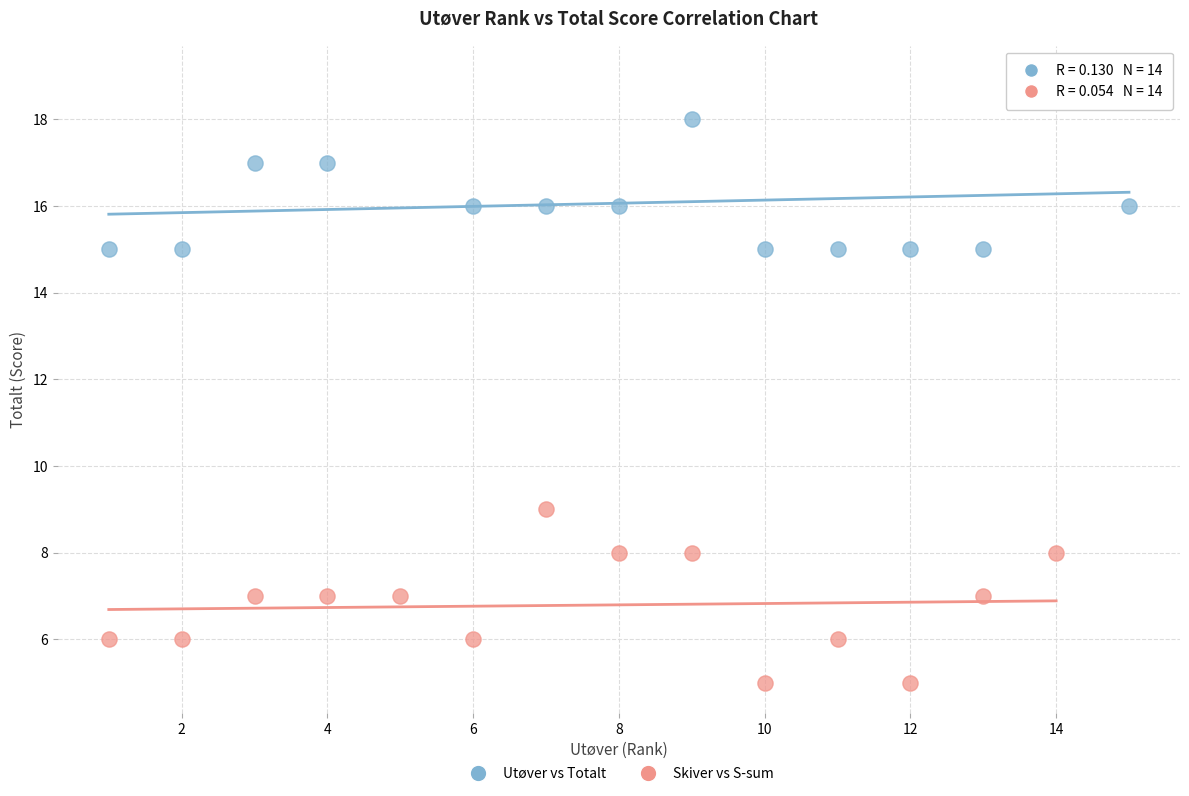

Which series reaches the maximum Y coordinate?

Utøver vs Totalt